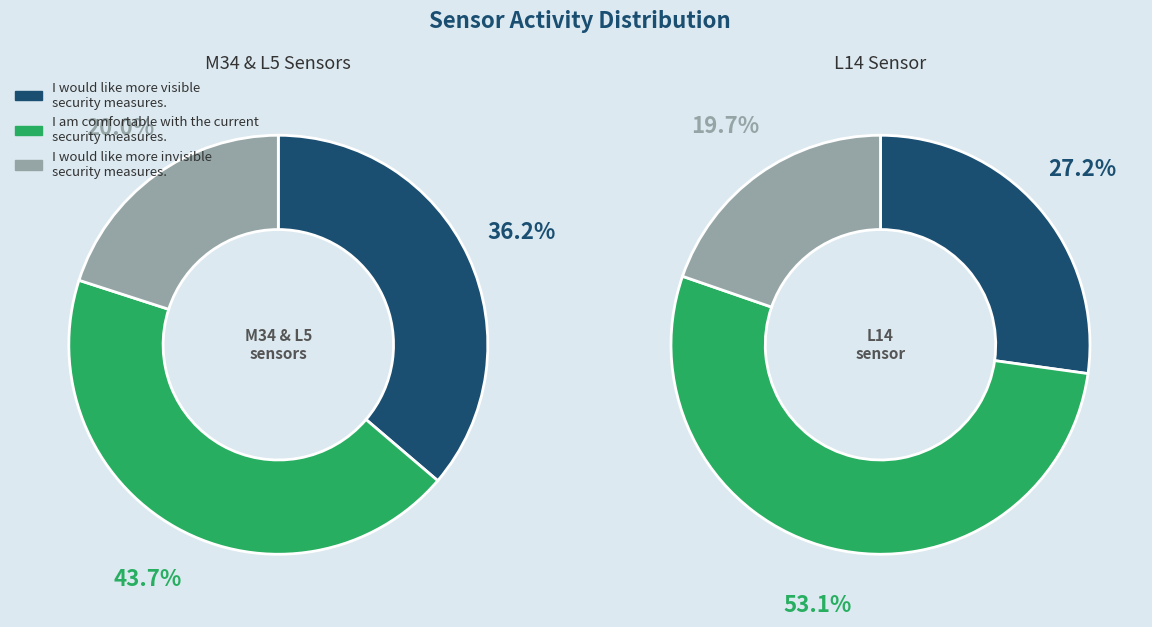

To the nearest percent, what is the difference between the largest and smallest slice percentages?

33%